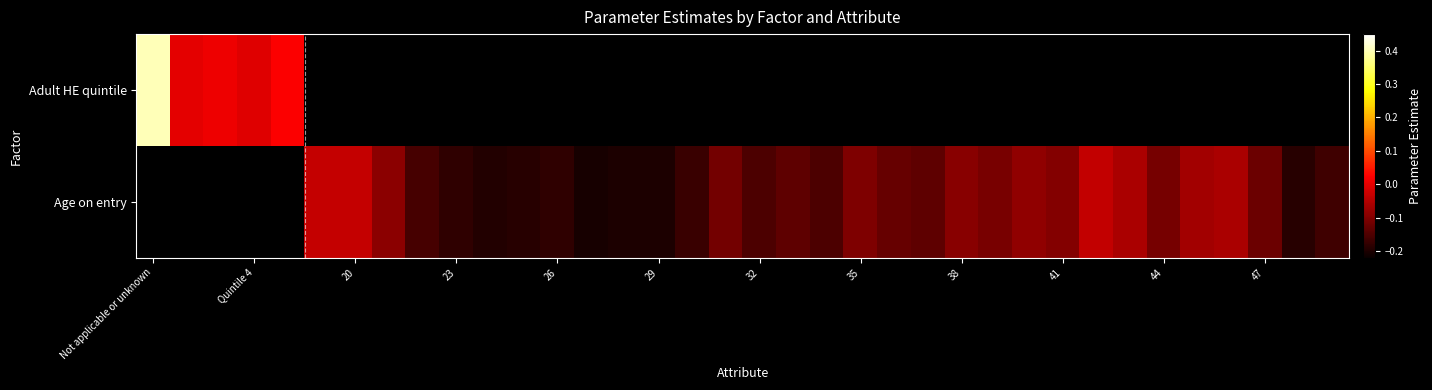

Rank the series at 38 from lowest to highest value.

Adult HE quintile, Age on entry